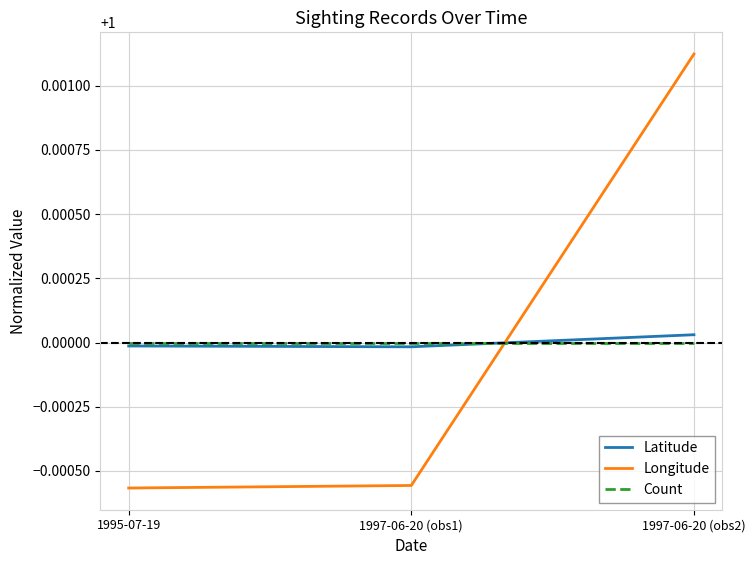

How many lines are shown in the chart?

3